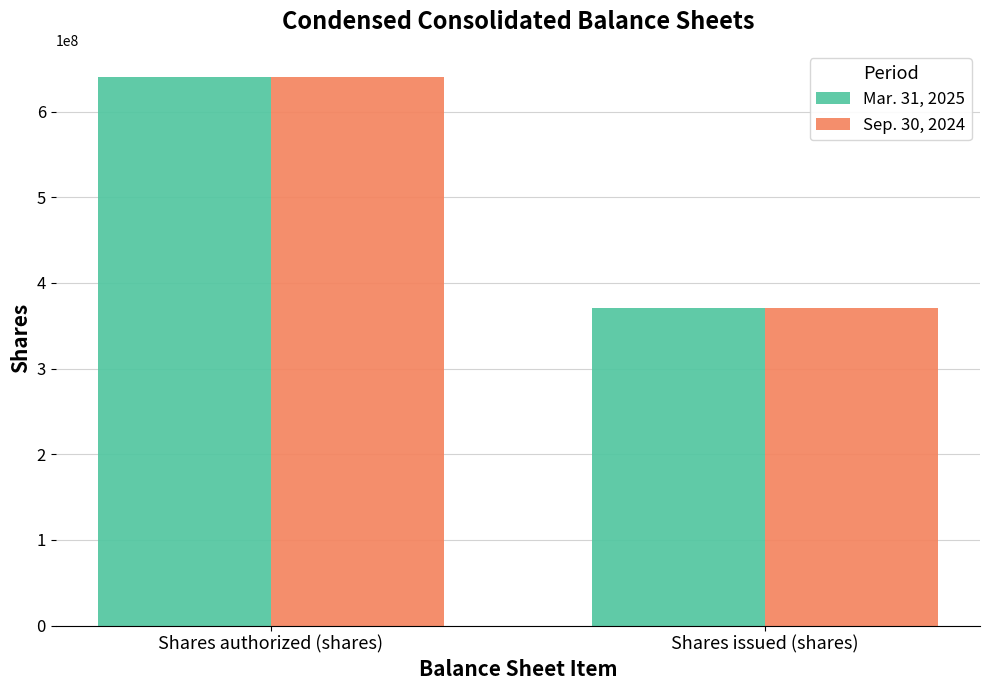

Reading left to right, transcribe all the data shown in this chart.

Mar. 31, 2025: Shares authorized (shares)=640000000	Shares issued (shares)=370594401
Sep. 30, 2024: Shares authorized (shares)=640000000	Shares issued (shares)=370594401